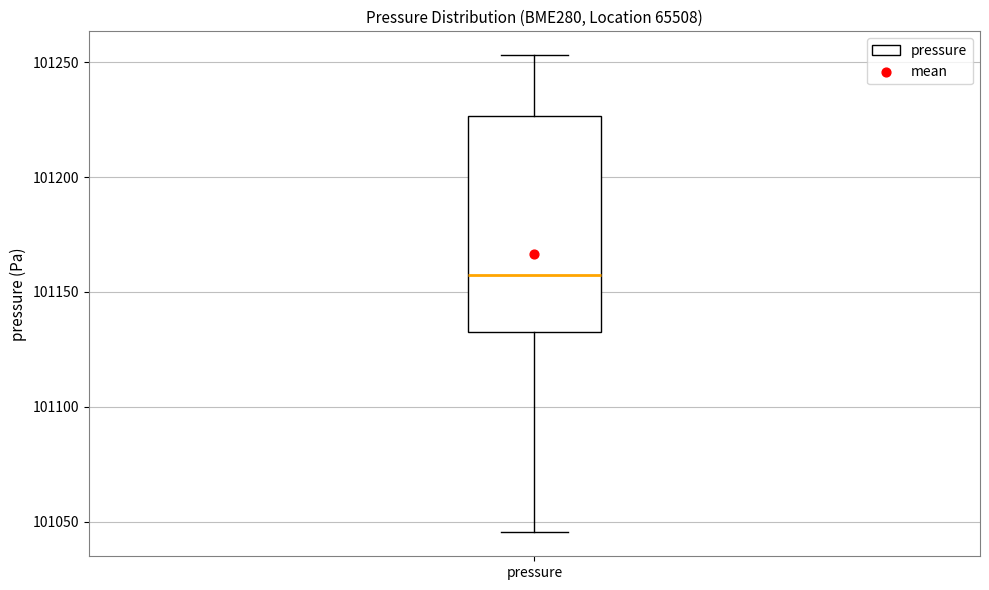

Read this box plot against the y-axis: the position of the median line, the range covered by the box, and the ends of both whiskers. The values are not printed on the chart, so give them approximately, as read against the axis.

median 101160, box 101135 to 101225, whiskers 101045 to 101255